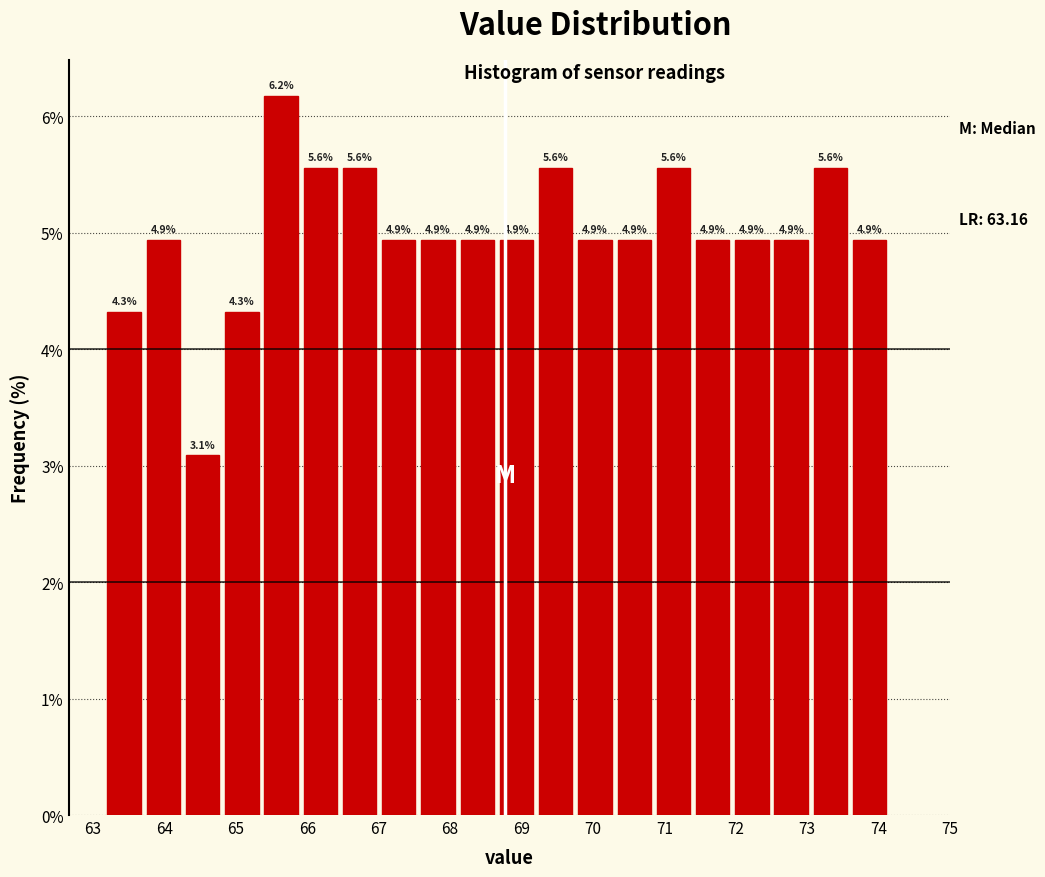

Which range on the x-axis has the tallest bar?

65.4 to 65.9